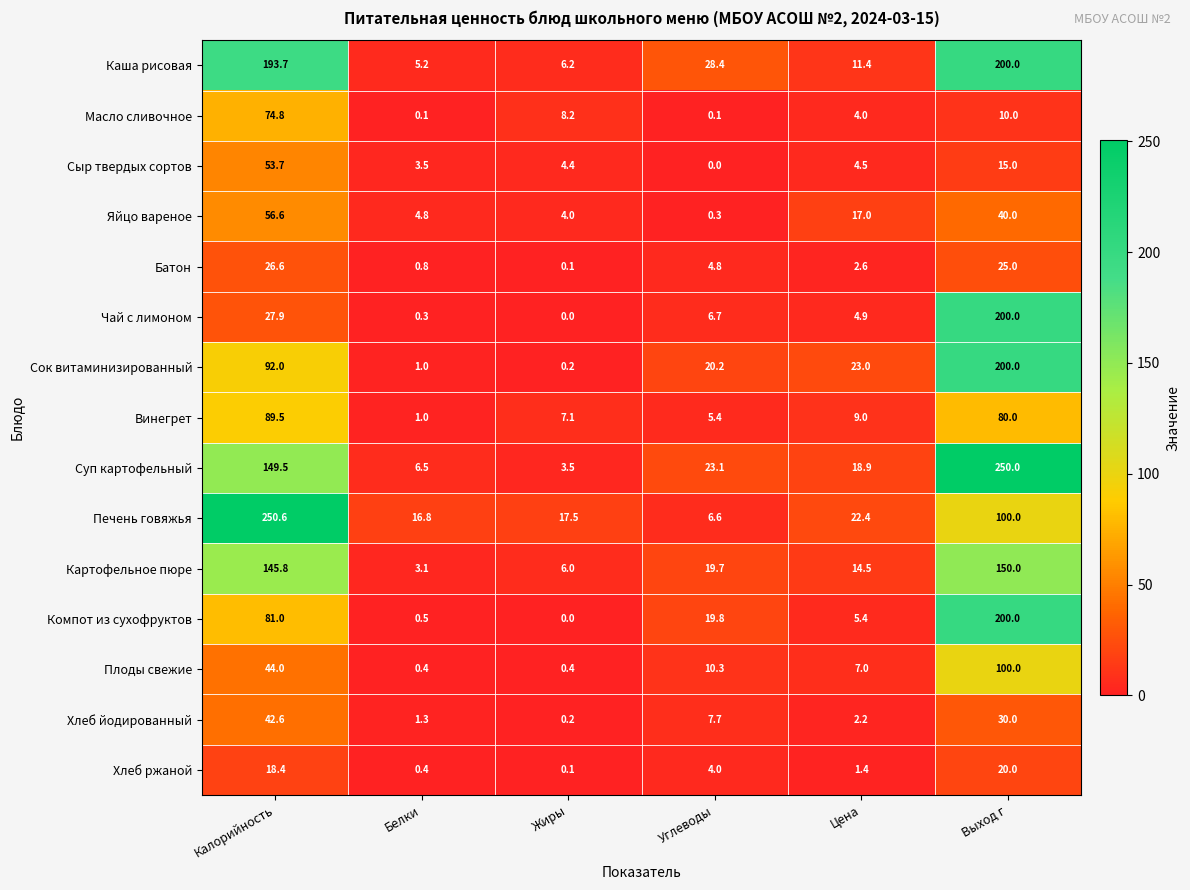

Where is Сыр твердых сортов nearest to the value 26?

Выход г